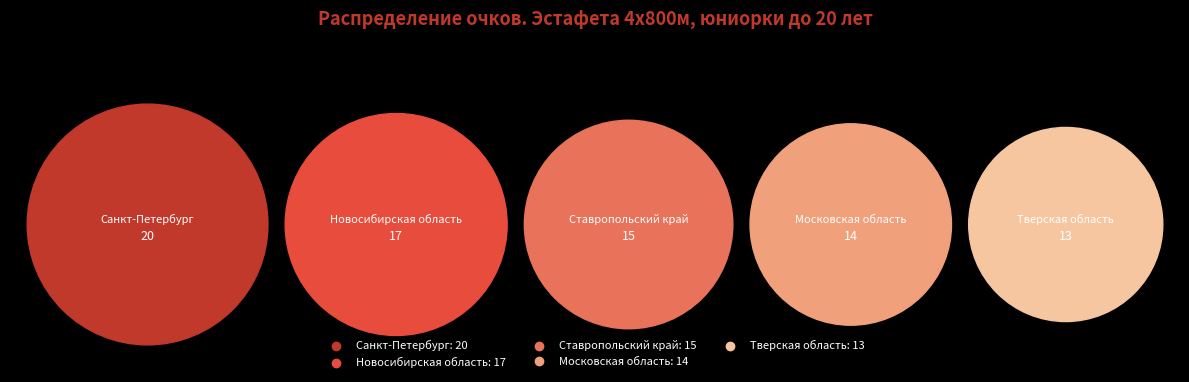

What percentage is NOT represented by Ставропольский край?

81.0%